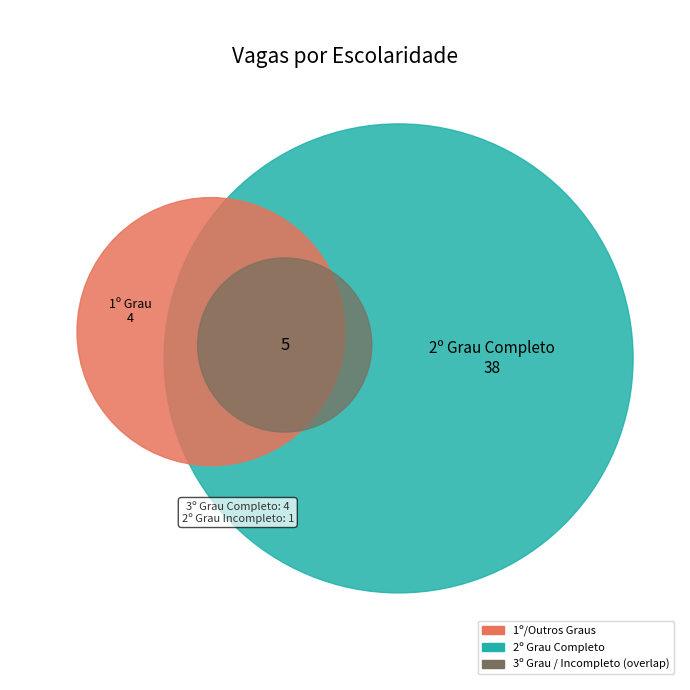

To the nearest percent, what percentage of the pie is 1º Grau Completo?

9%